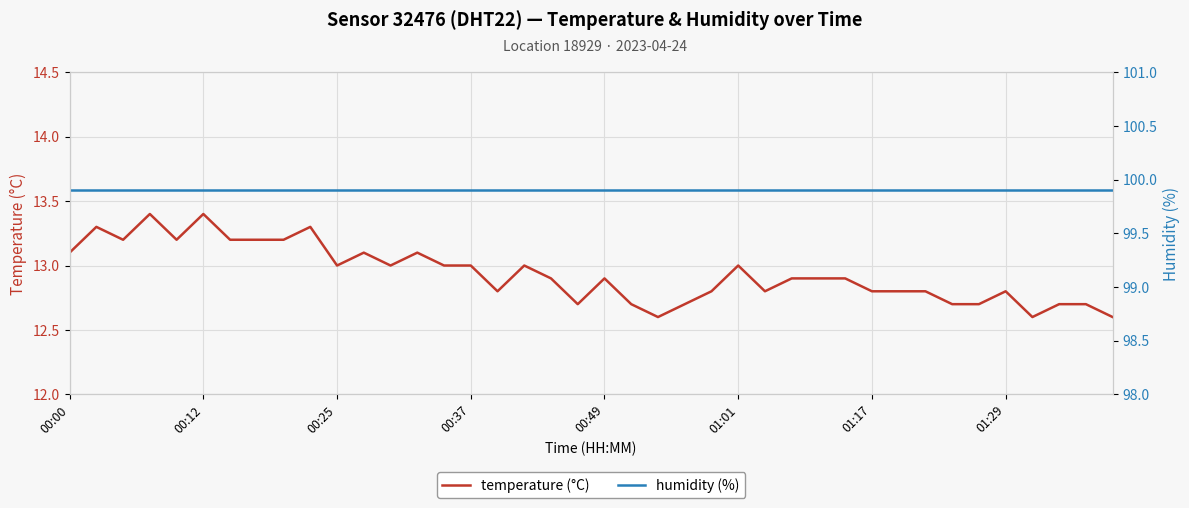

Reading left to right, what are all the values shown in this chart?

temperature (°C): 13.1	13.3	13.2	13.4	13.2	13.4	13.2	13.2	13.2	13.3	13.0	13.1	13.0	13.1	13.0	13.0	12.8	13.0	12.9	12.7	12.9	12.7	12.6	12.7	12.8	13.0	12.8	12.9	12.9	12.9	12.8	12.8	12.8	12.7	12.7	12.8	12.6	12.7	12.7	12.6
humidity (%): 99.9	99.9	99.9	99.9	99.9	99.9	99.9	99.9	99.9	99.9	99.9	99.9	99.9	99.9	99.9	99.9	99.9	99.9	99.9	99.9	99.9	99.9	99.9	99.9	99.9	99.9	99.9	99.9	99.9	99.9	99.9	99.9	99.9	99.9	99.9	99.9	99.9	99.9	99.9	99.9